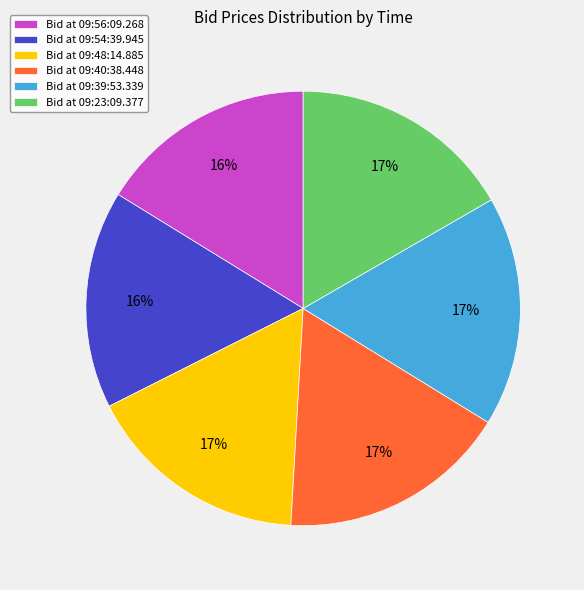

Is it true that Bid at 09:40:38.448 is 24% of the pie?

False